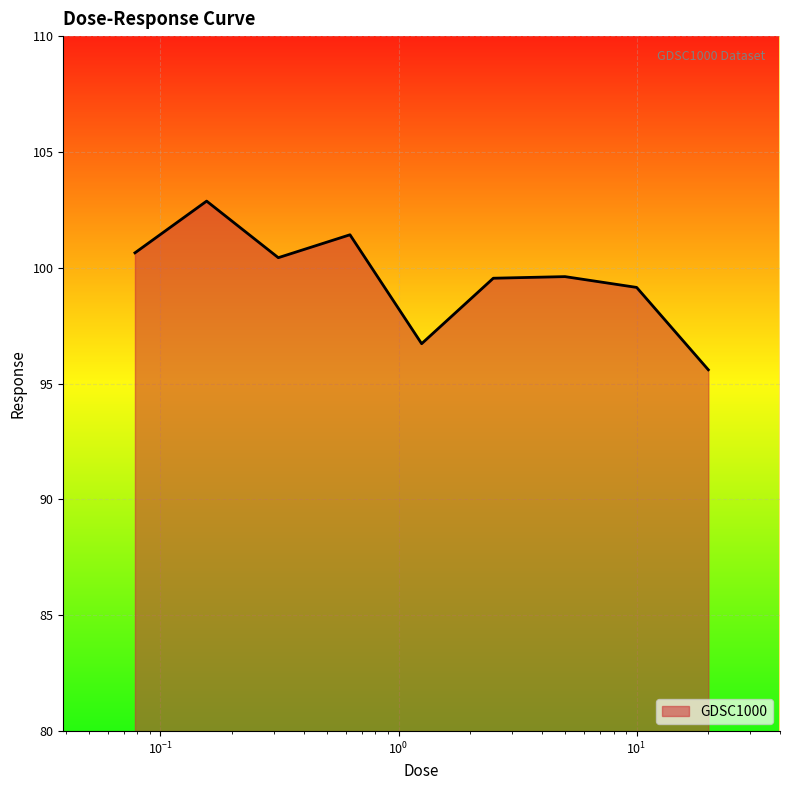

What is the difference between the maximum and minimum values?

7.3